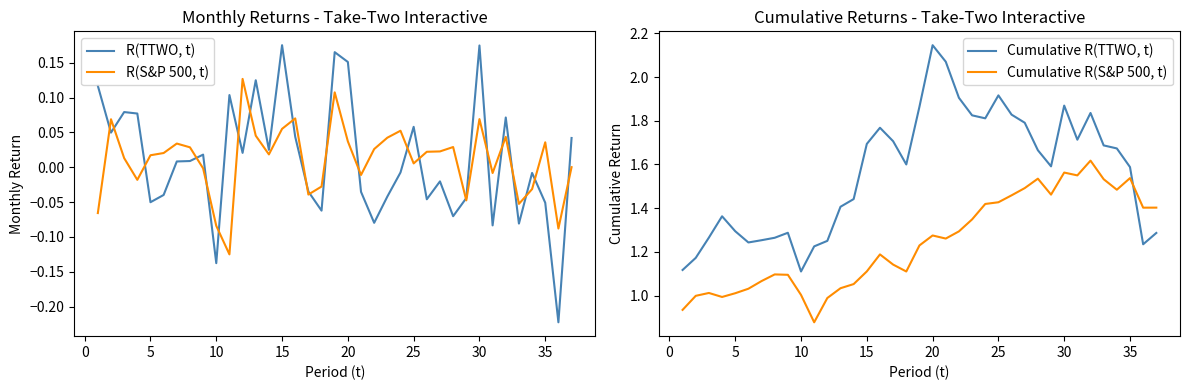

After their last crossing, which series has the higher values: Cumulative R(TTWO, t) or Cumulative R(S&P 500, t)?

Cumulative R(S&P 500, t)